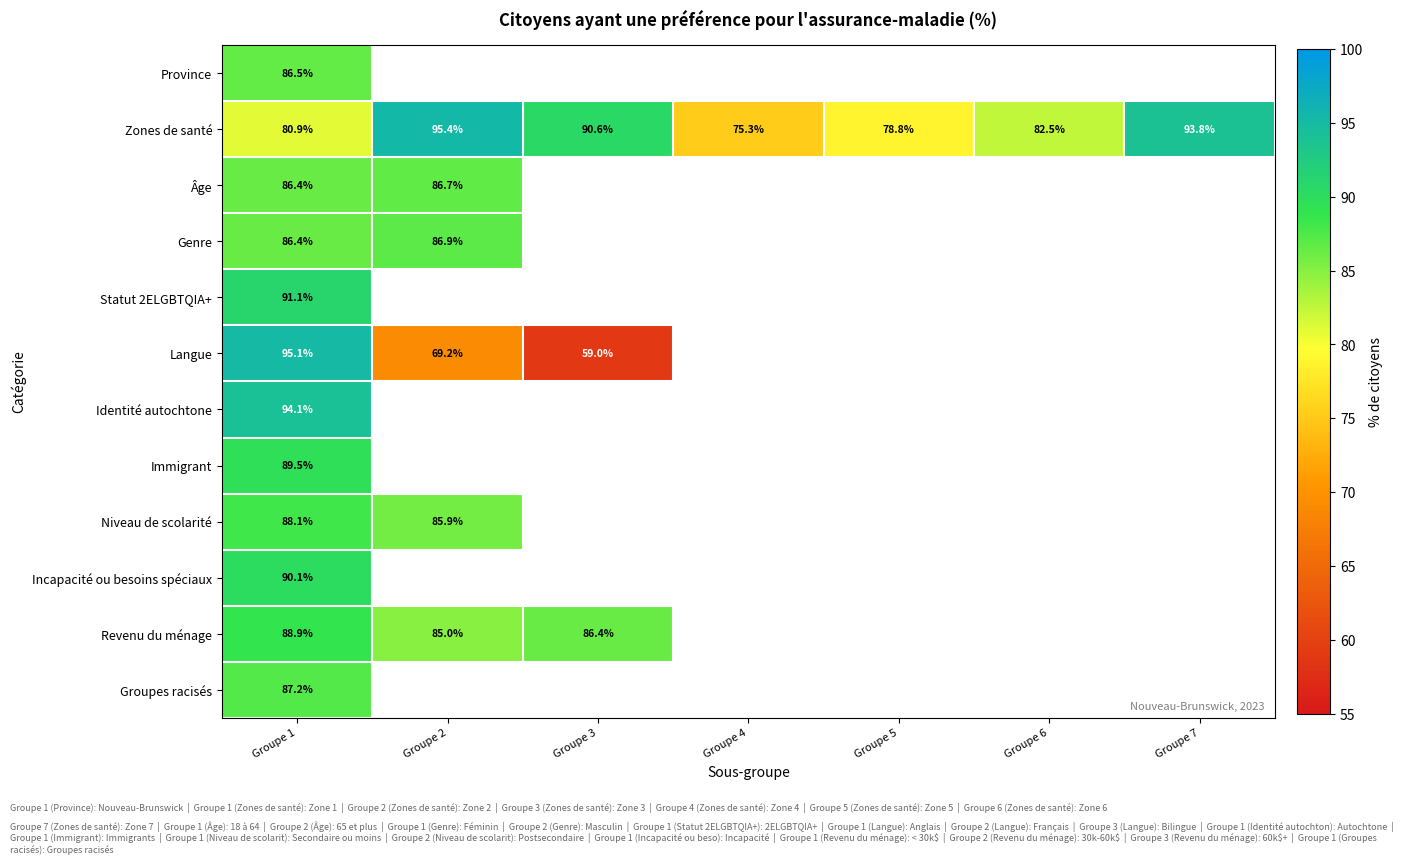

At which label is Incapacité ou besoins spéciaux closest to 90?

Groupe 1